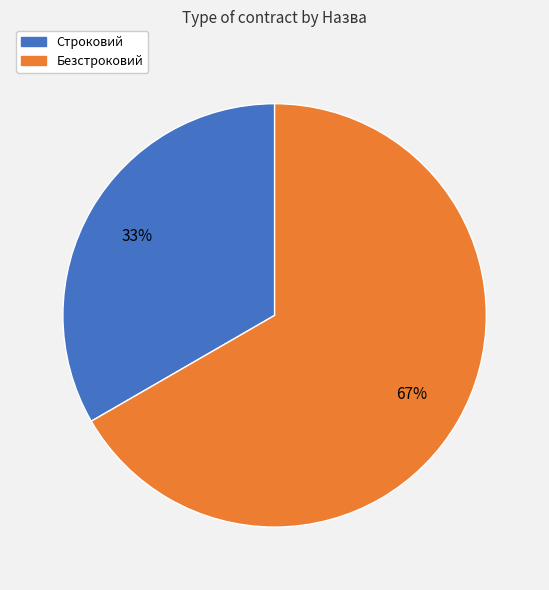

What percentage is the Безстроковий slice, to the nearest percent?

67%